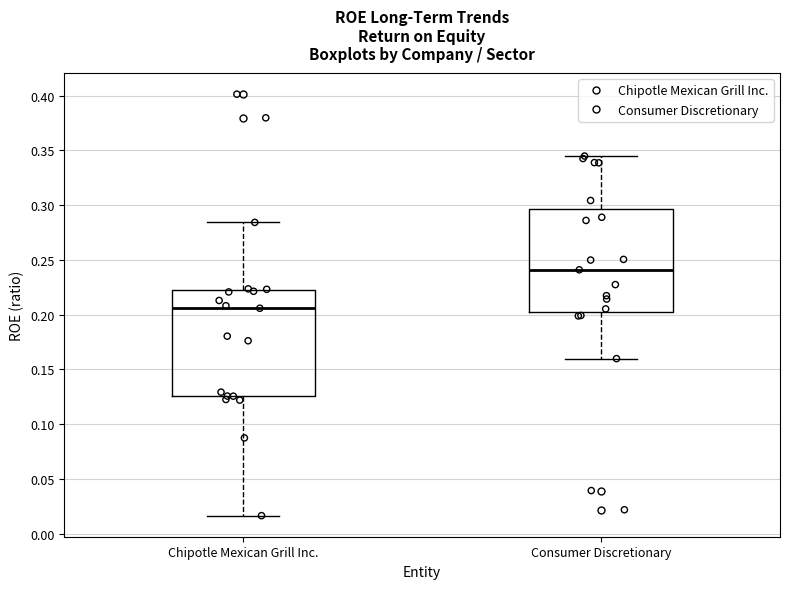

Where does the lower whisker of the box for Chipotle Mexican Grill Inc. end on the y-axis? The values are not printed on the chart, so give them approximately, as read against the axis.

0.015